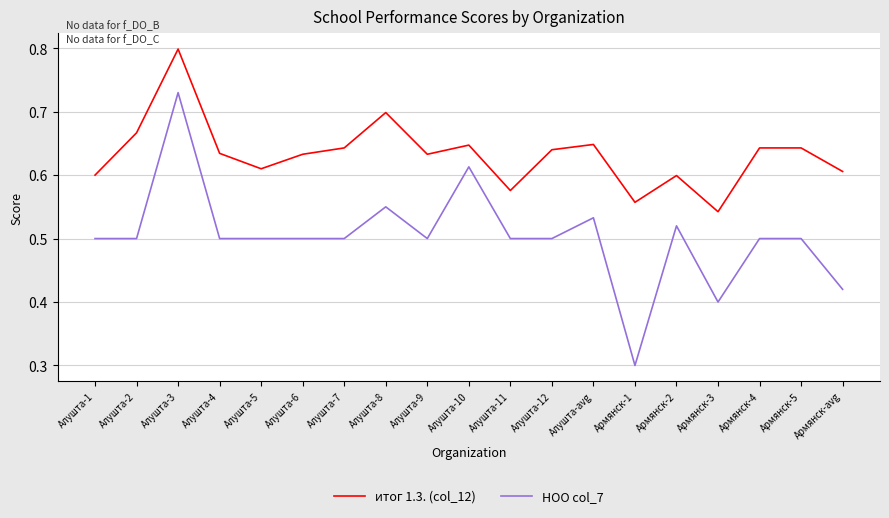

Which category has the highest value in the НОО col_7 series?

Алушта-3